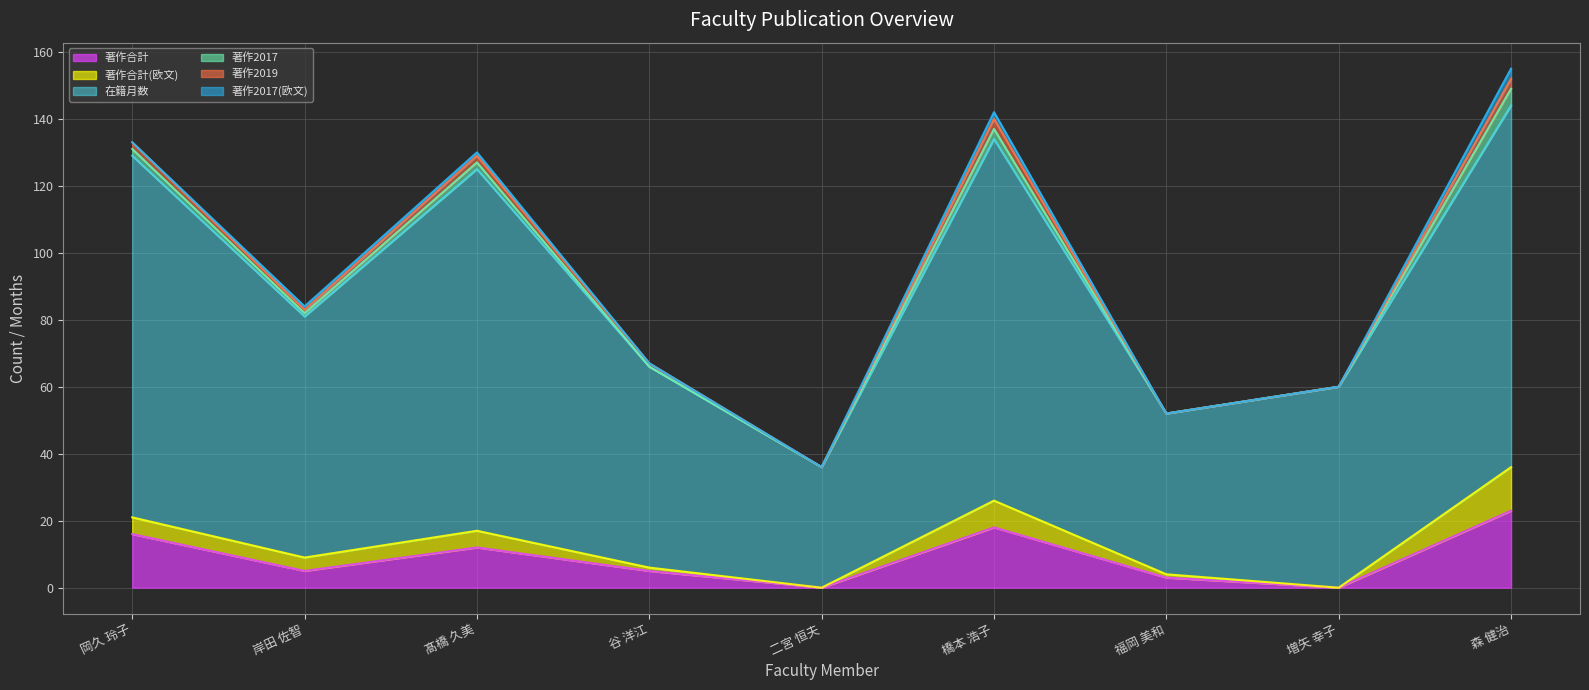

Which series changed the most between 岡久 玲子 and 森 健治?

著作合計(欧文)